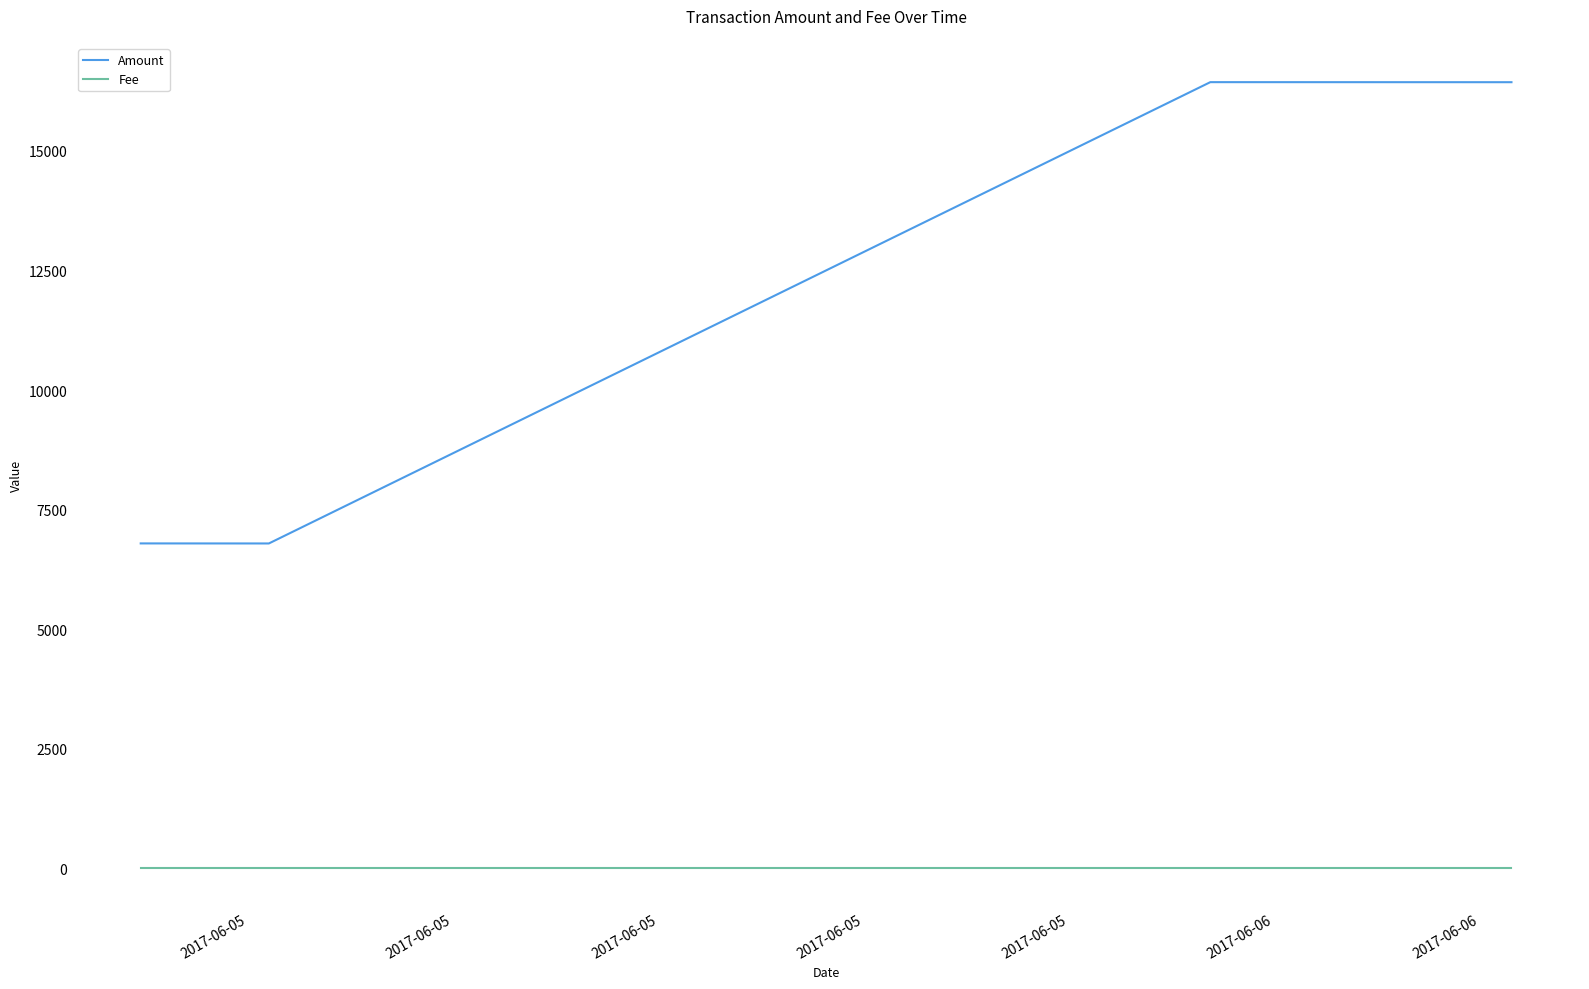

What are all the series names shown in the legend?

Amount, Fee